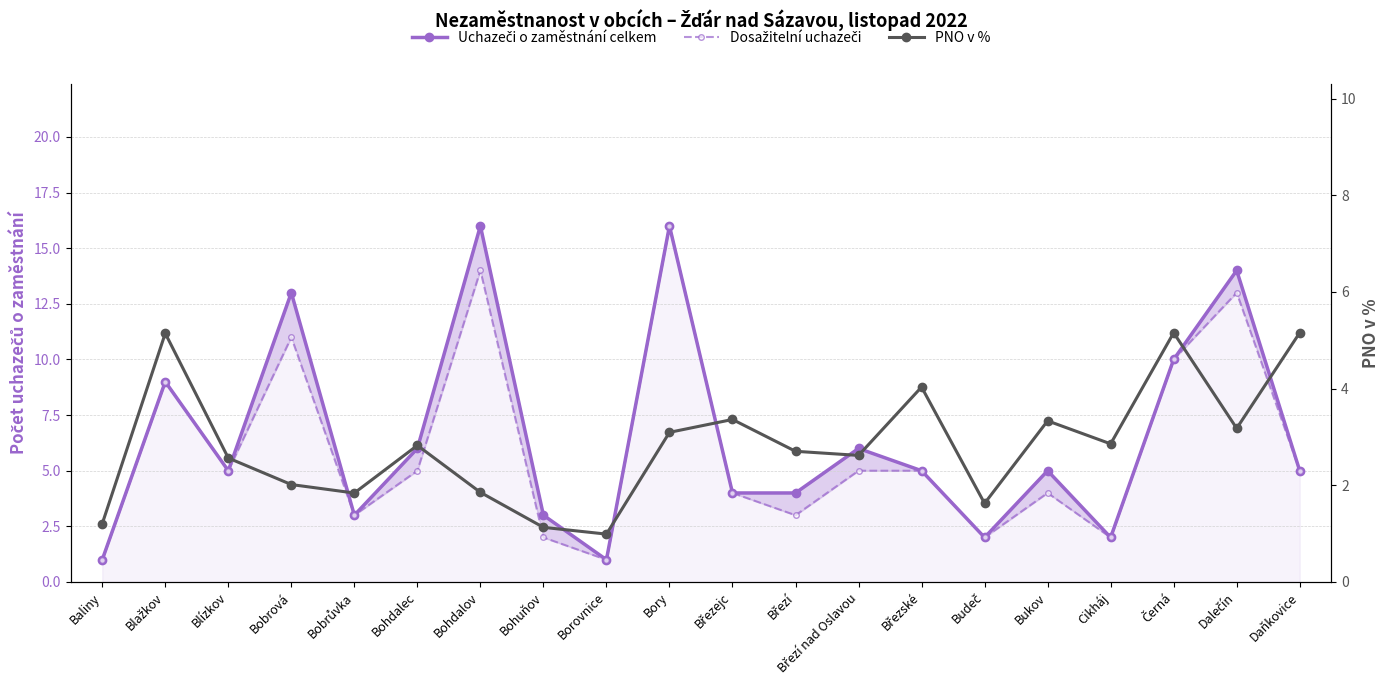

True or false: Dosažitelní uchazeči has a value of 13.0 at Dalečín.

True